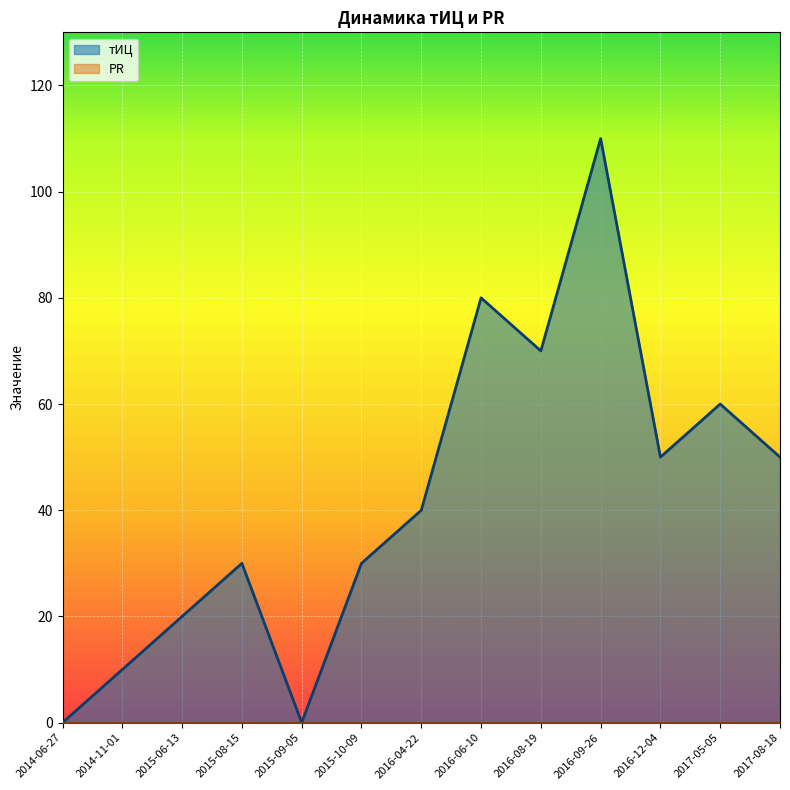

What is the label of the 1st point from the left?

2014-06-27